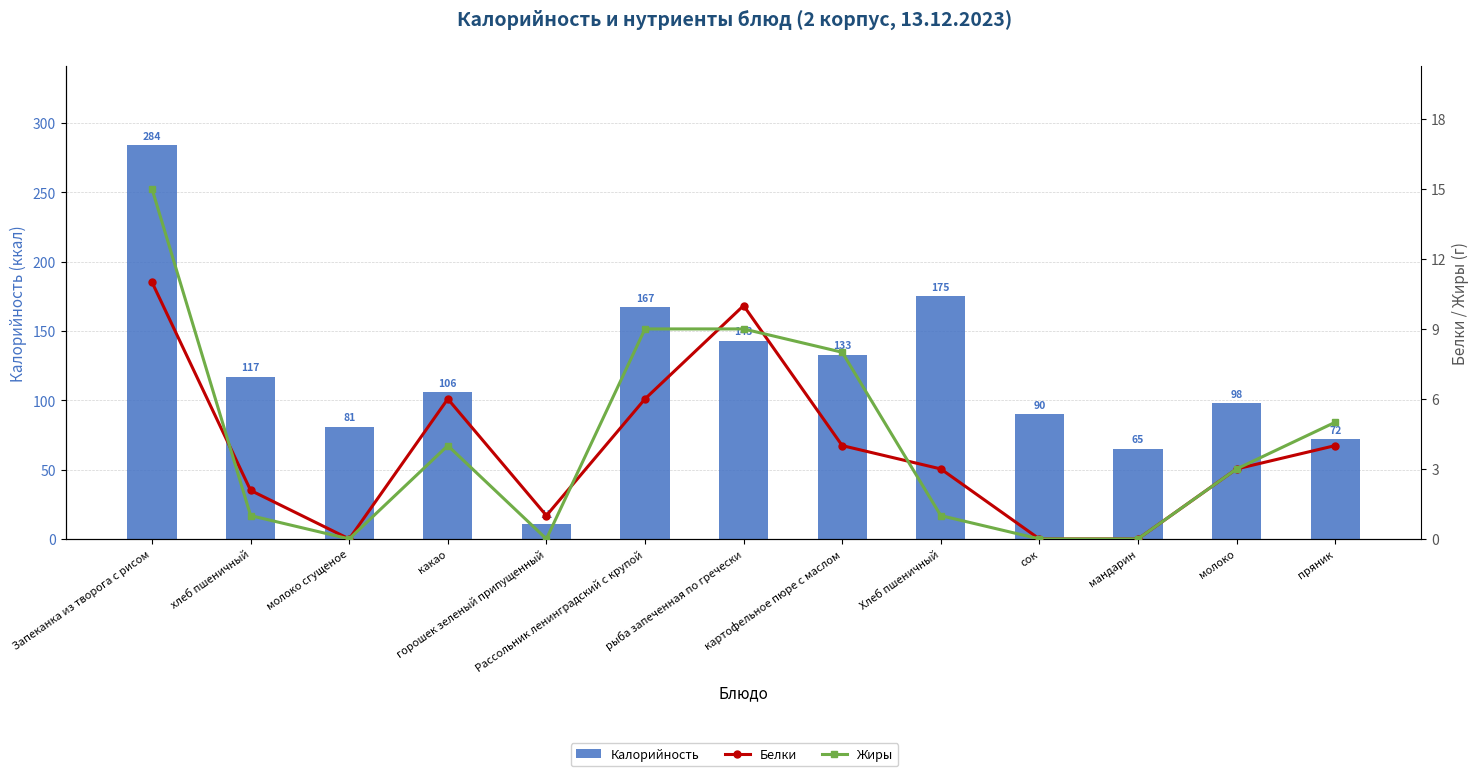

The value of Белки at Рассольник ленинградский с крупой is 1.9. True or false?

False